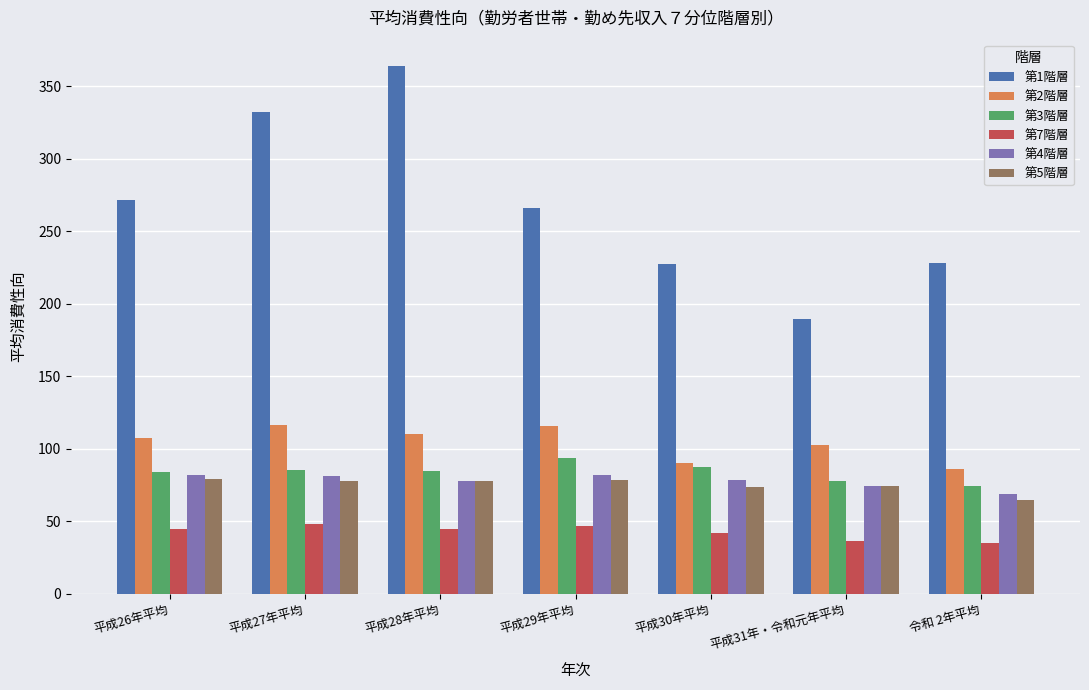

How many data points in 第1階層 are less than 266?

3